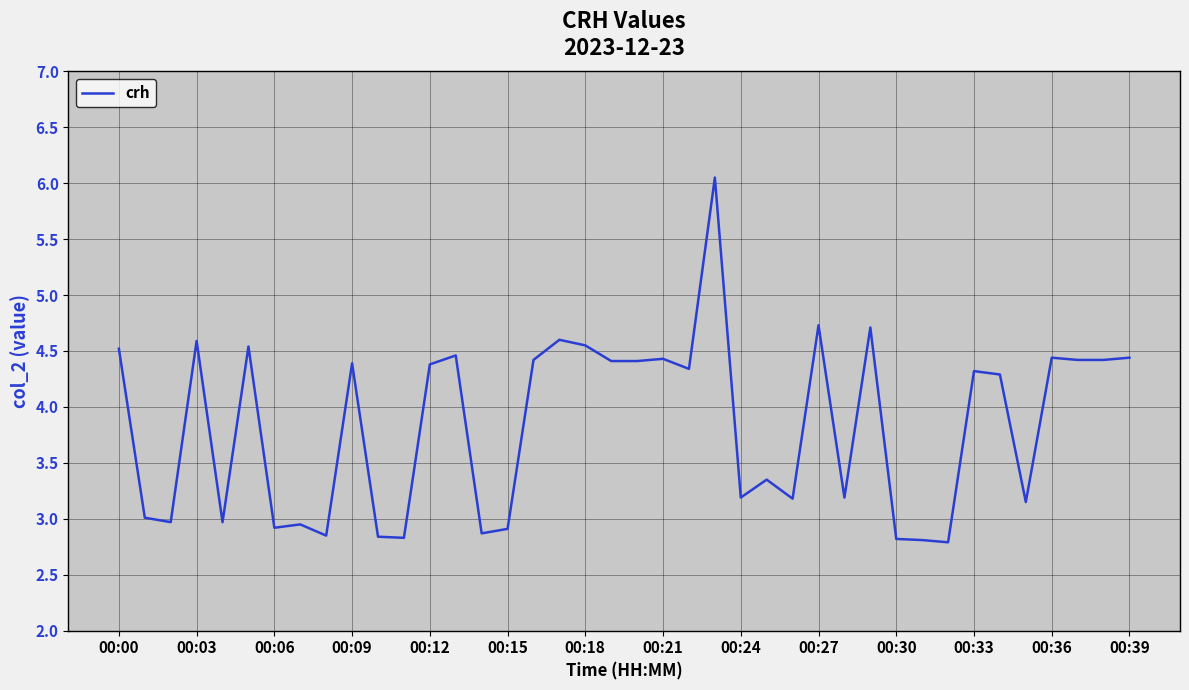

What is the difference between the maximum and minimum values?

3.3